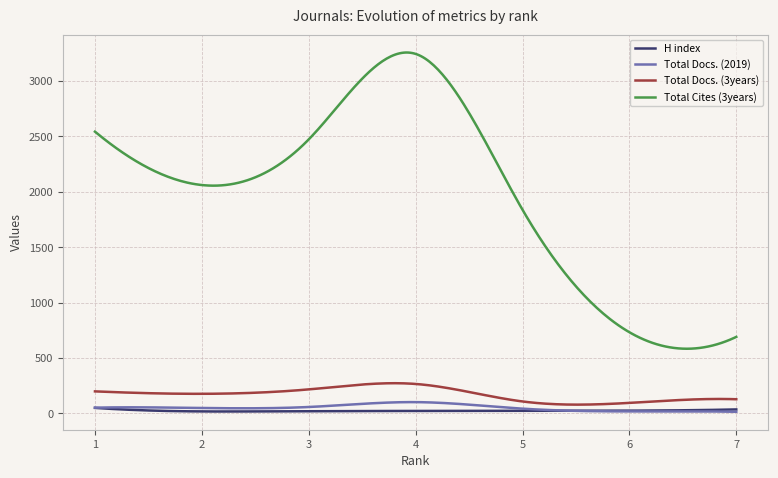

Which series has the largest total across all categories?

Total Cites (3years)